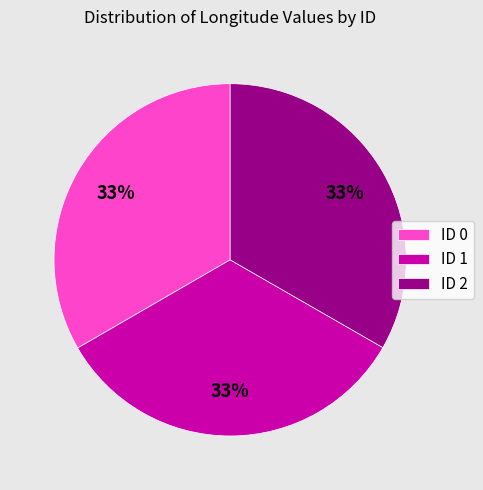

To the nearest percent, what portion does ID 1 represent?

33%